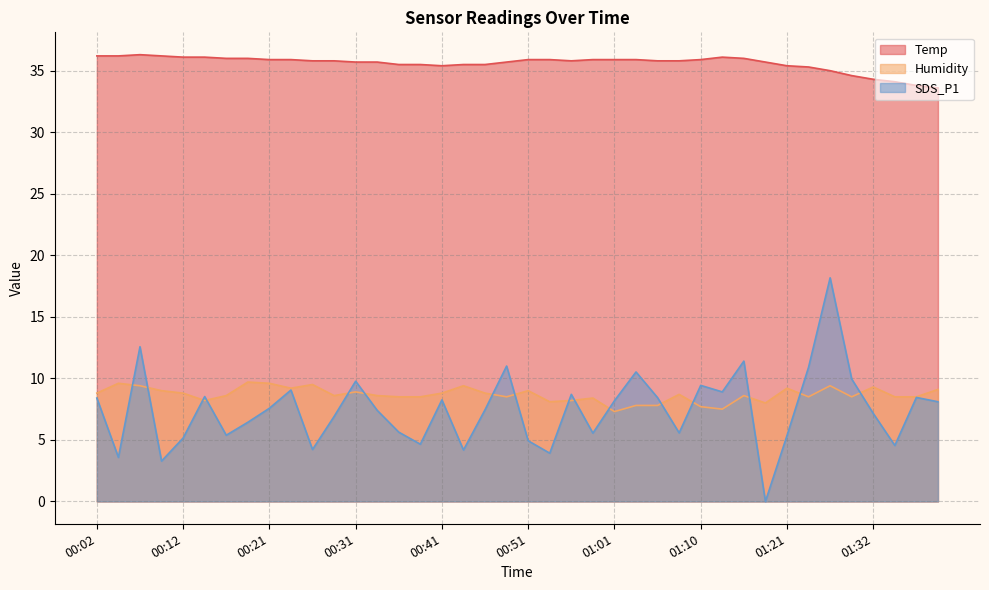

How many lines are shown in the chart?

3